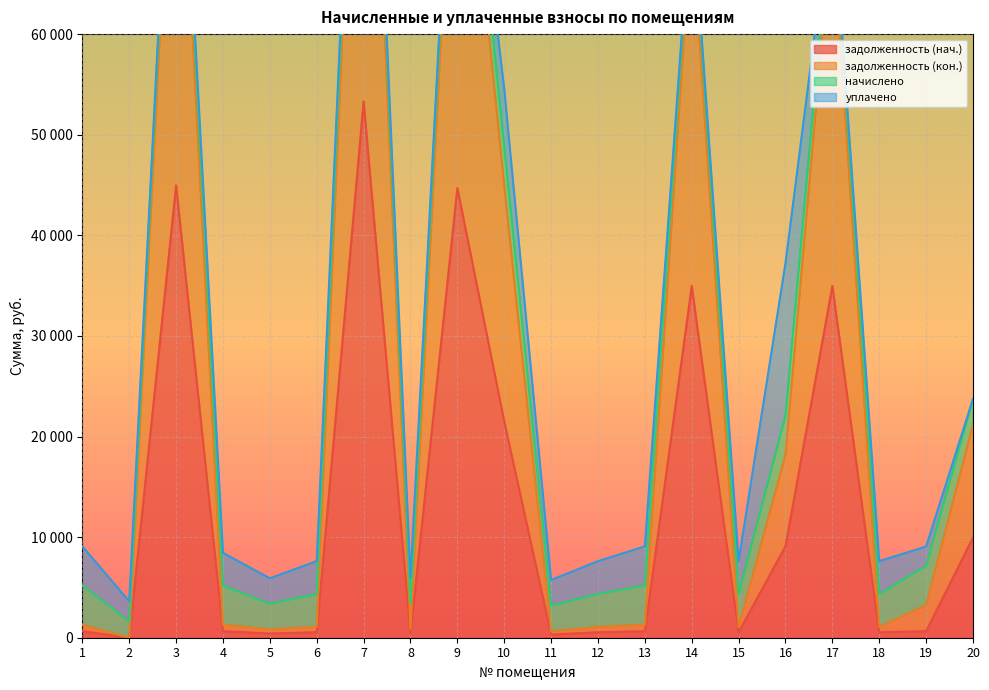

In задолженность (нач.), how many points are lower than both neighbors (excluding endpoints)?

6